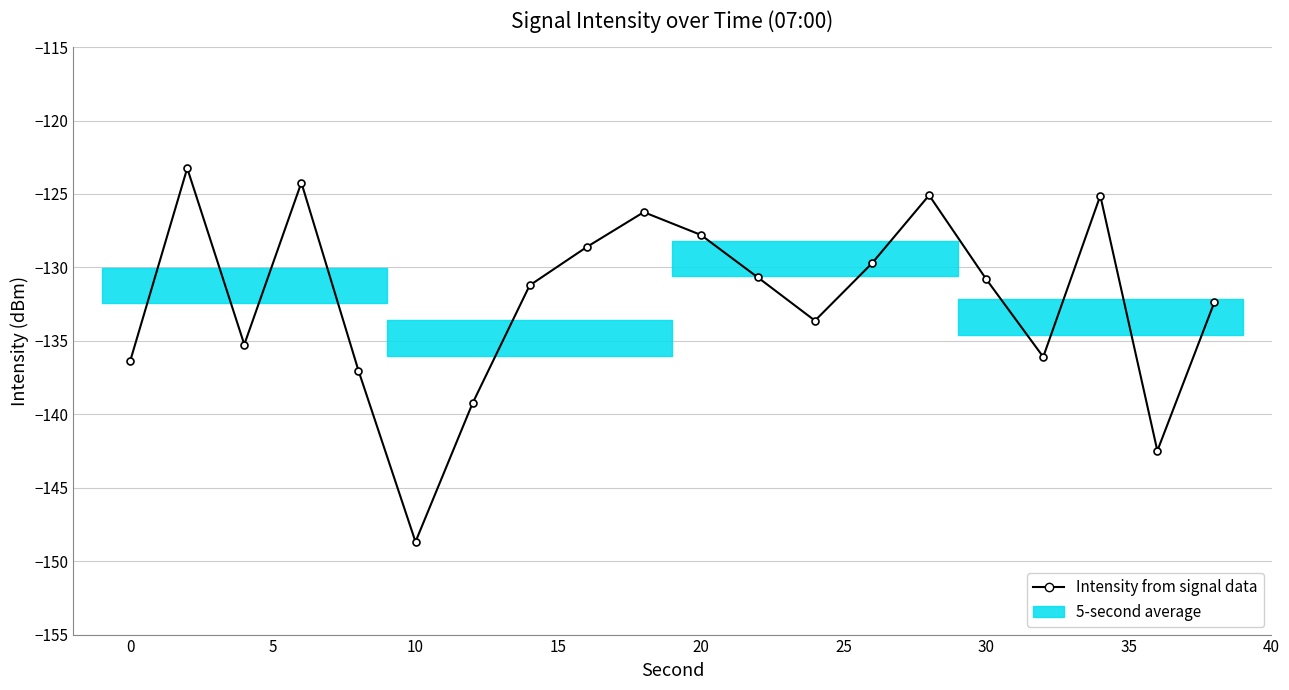

What is the difference between the second highest and second lowest values?

18.3